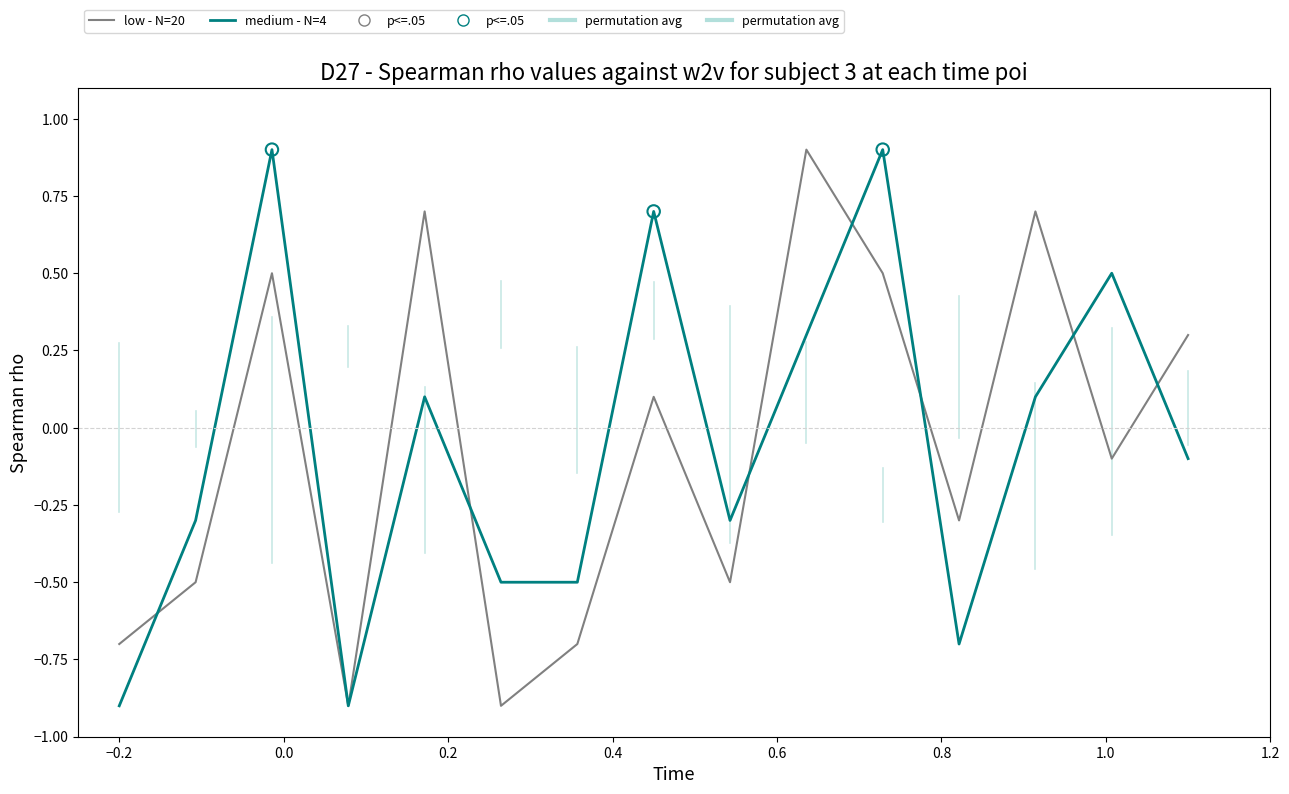

What is the total value across all series at −0.2?

-1.6